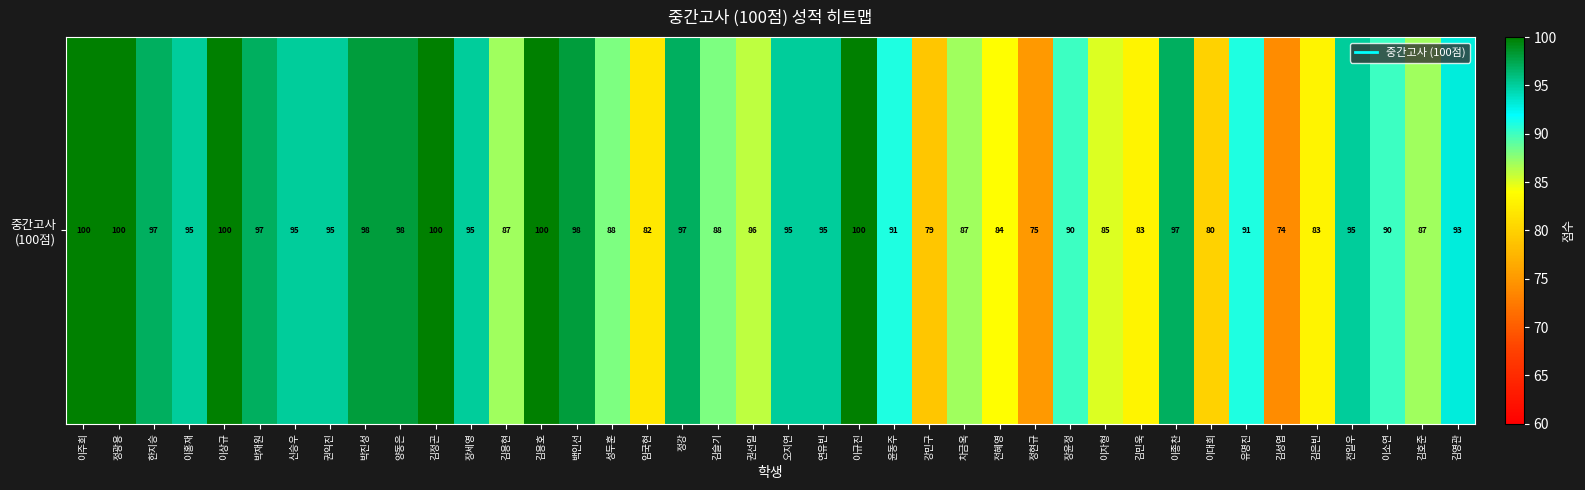

Between 백인선 and 이규진, which is larger?

이규진